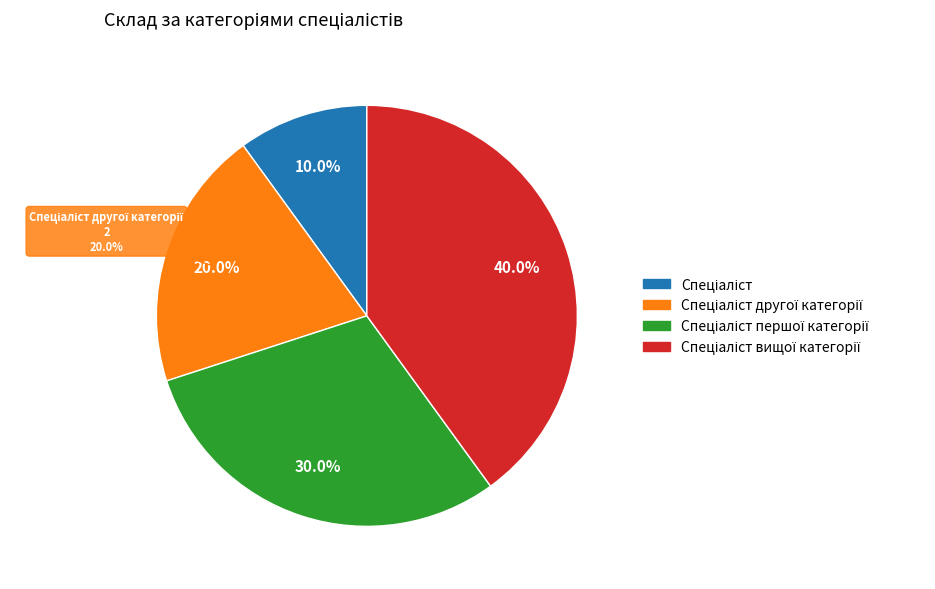

To the nearest percent, what portion does Спеціаліст represent?

10%